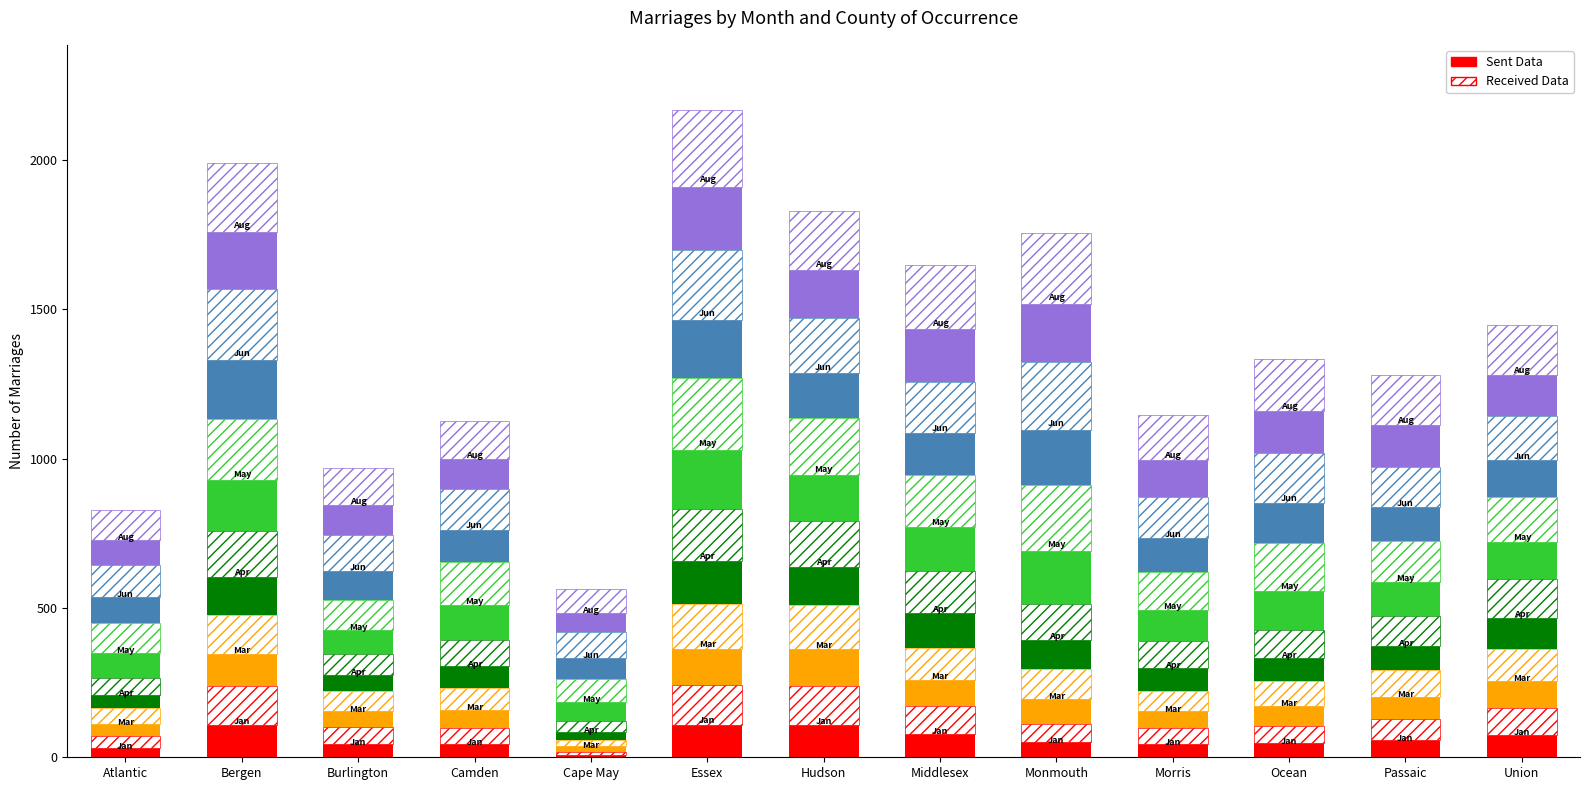

At how many categories does at least one series exceed 64?

13